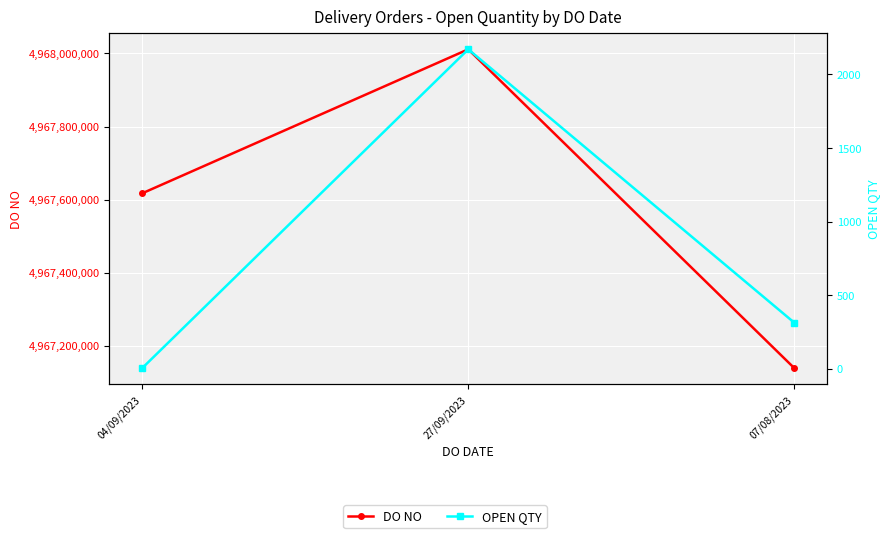

Reading left to right, transcribe all the data shown in this chart.

DO NO: 4967616882	4968011432	4967137959
OPEN QTY: 3	2171	312